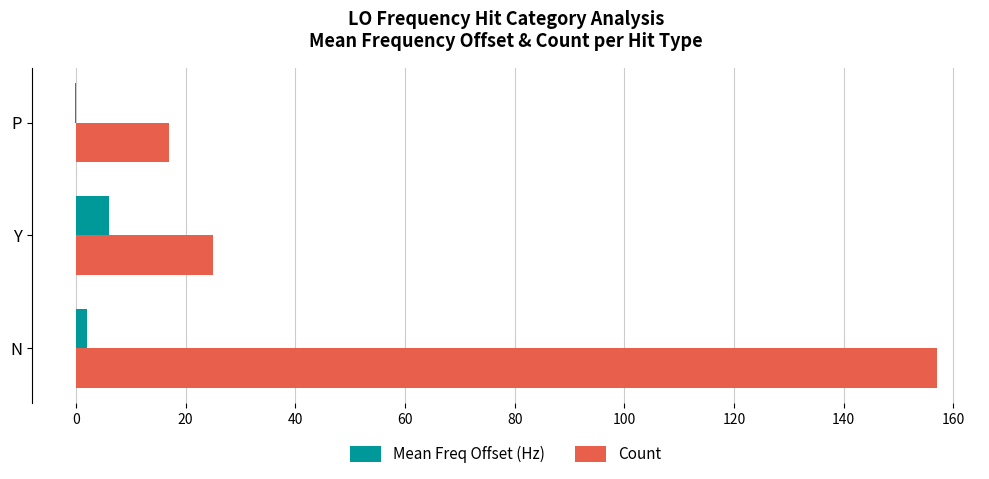

What is the total value across all series at Y?

31.0